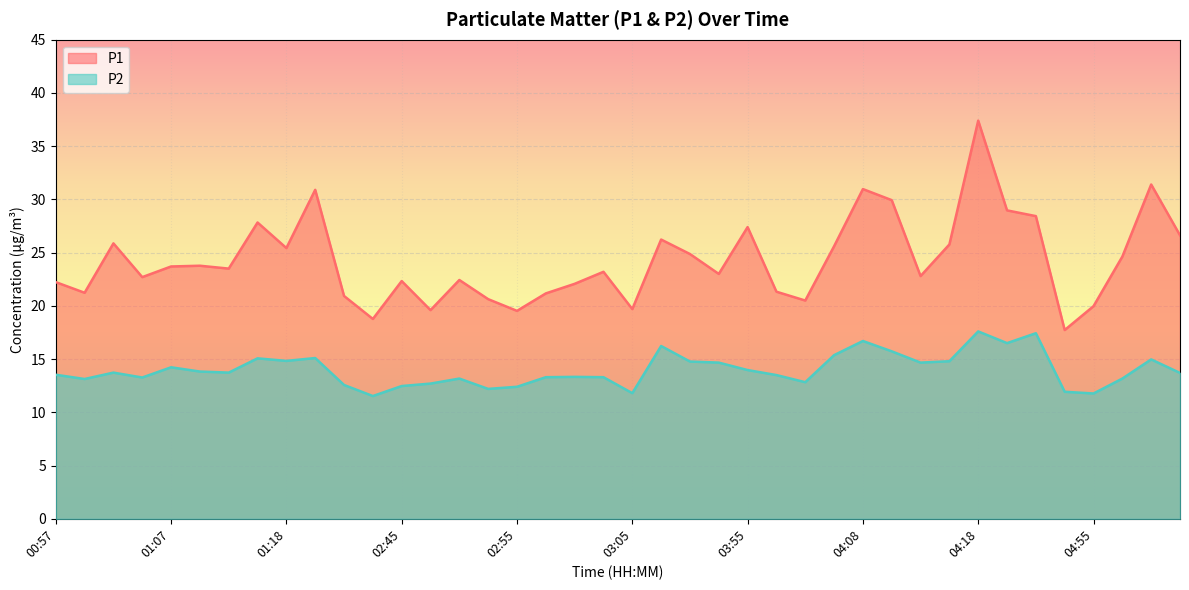

What are all the series names shown in the legend?

P1, P2